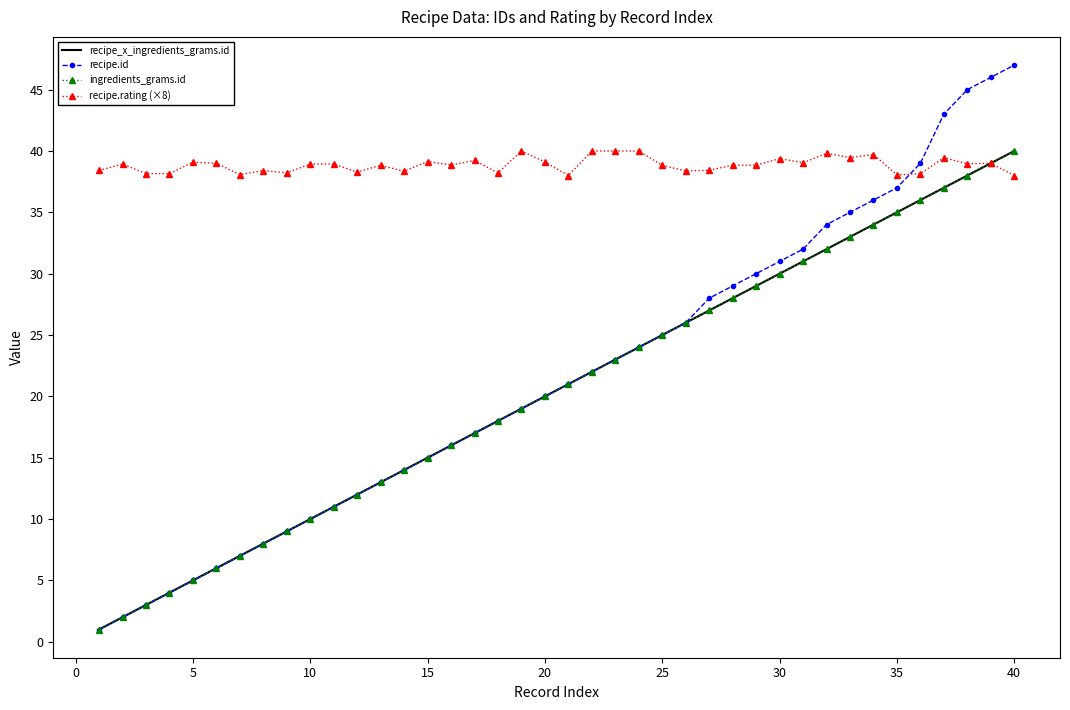

Which series ends up on top after the final intersection of recipe.id and recipe.rating (×8)?

recipe.id